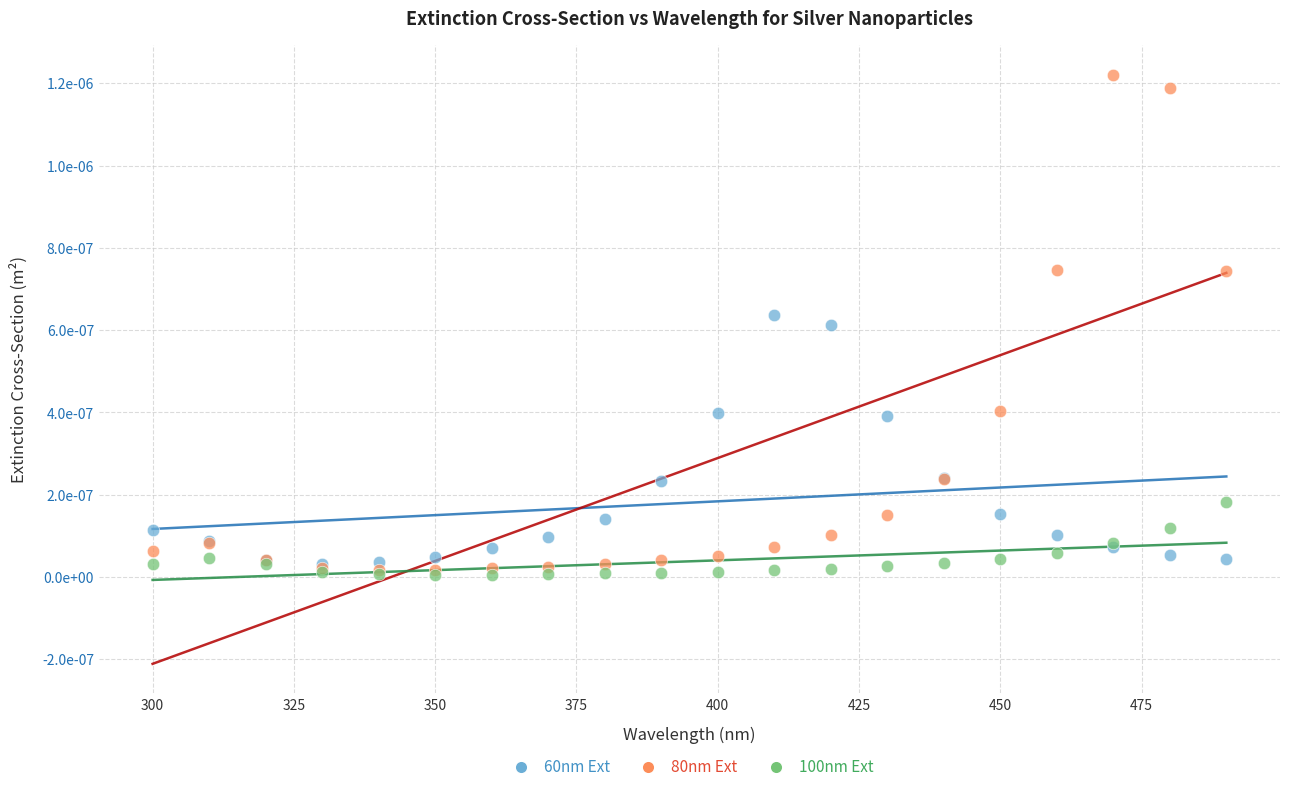

Which series reaches the maximum Y coordinate?

80nm Ext